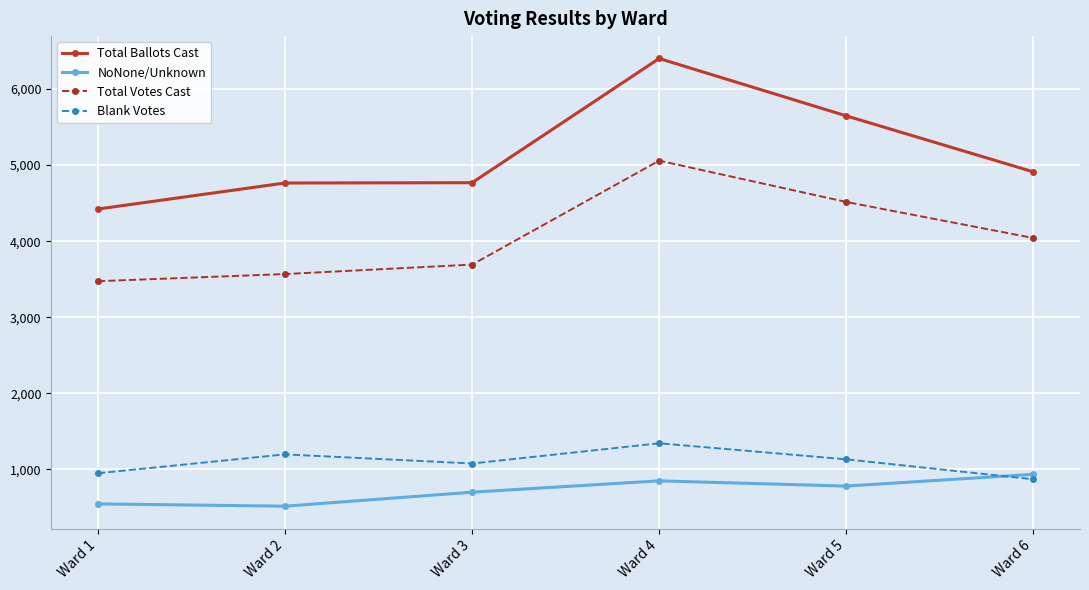

Rank the categories by Blank Votes value from lowest to highest.

Ward 6, Ward 1, Ward 3, Ward 5, Ward 2, Ward 4